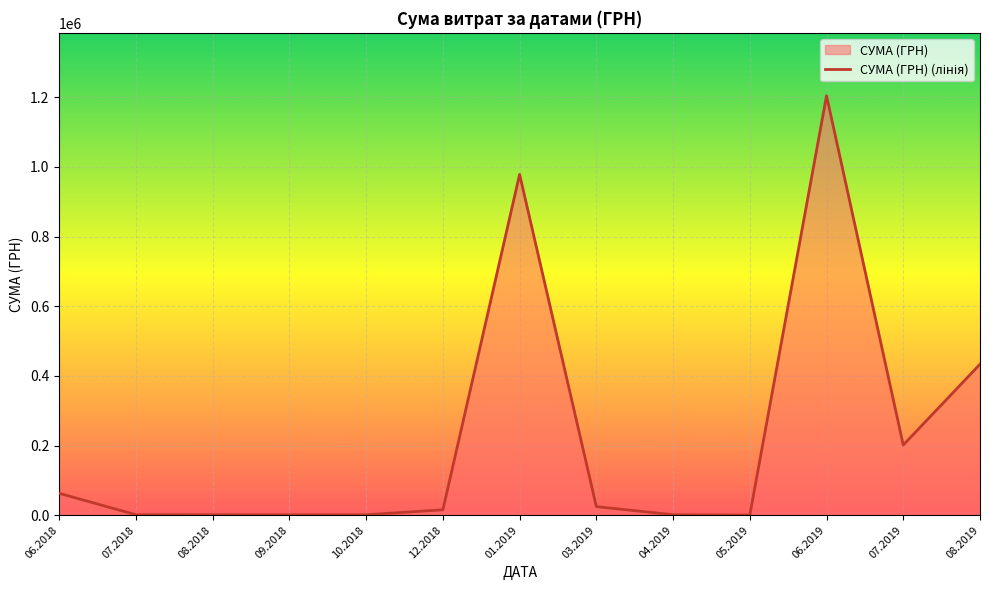

What is the greatest value displayed?

1204251.0